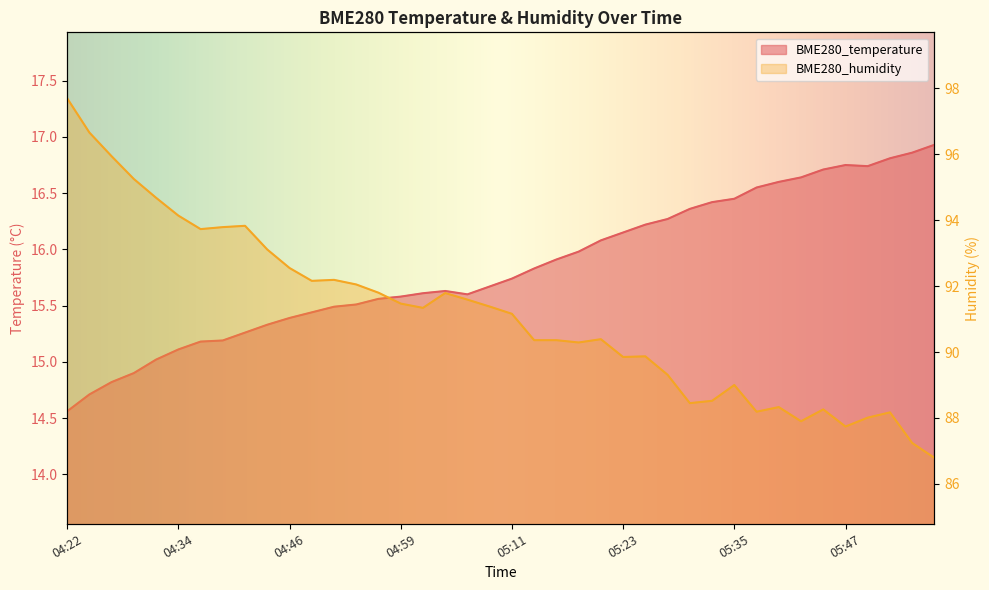

What is the minimum value for BME280_temperature?

14.6